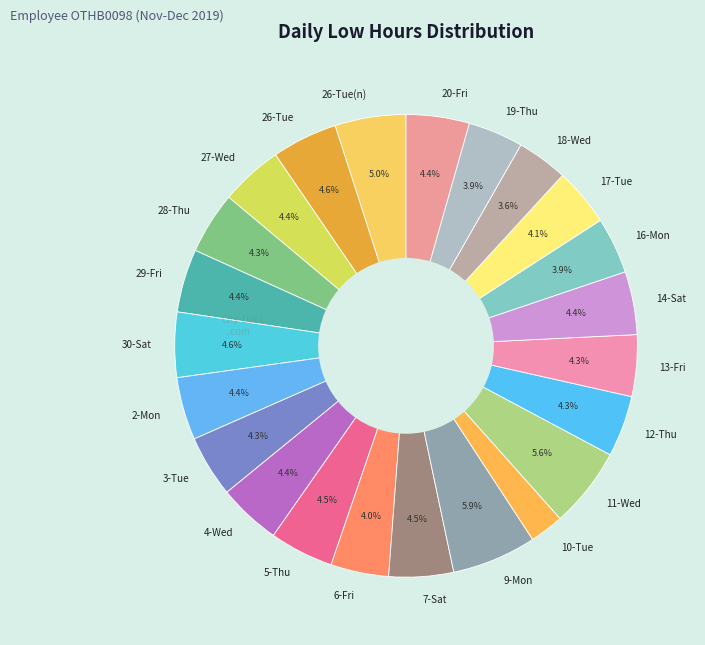

What is the smallest slice in the pie chart?

10-Tue